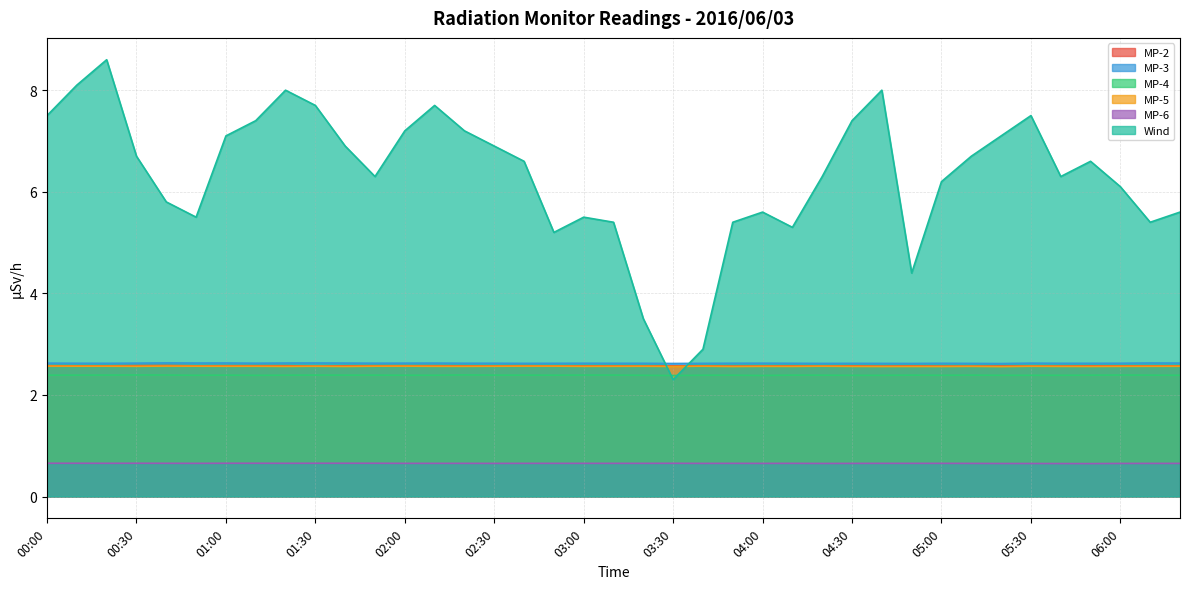

What is the label of the 12th point from the left?

01:50